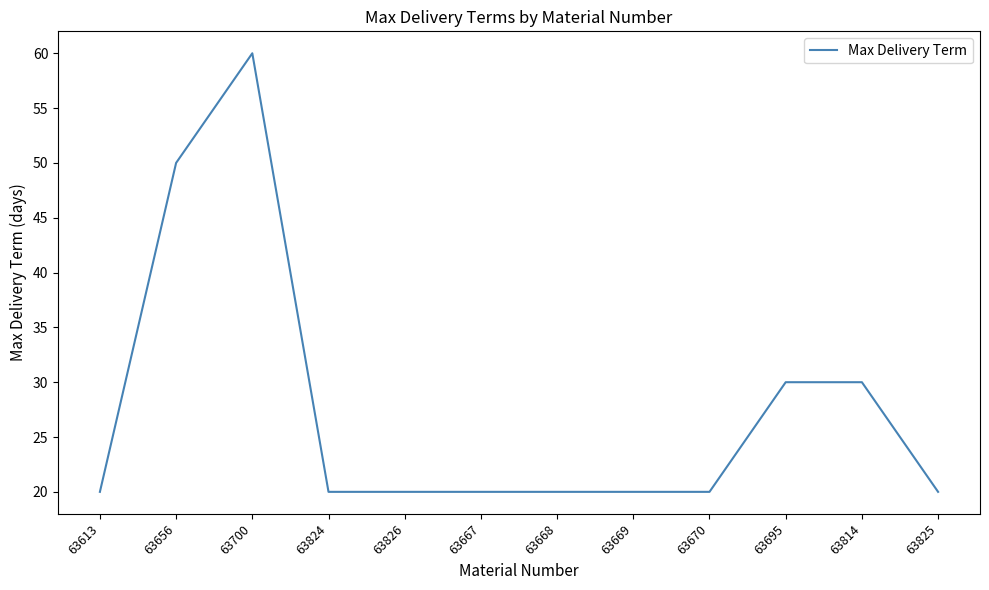

How many series are shown in this chart?

1